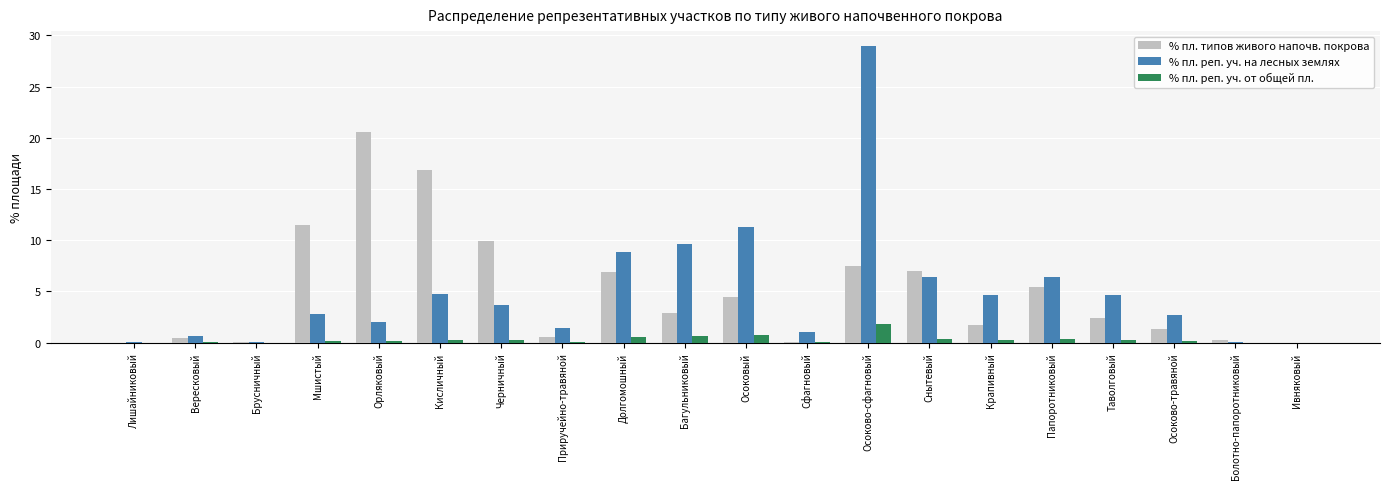

How many values in the % пл. реп. уч. на лесных землях series exceed 3?

10